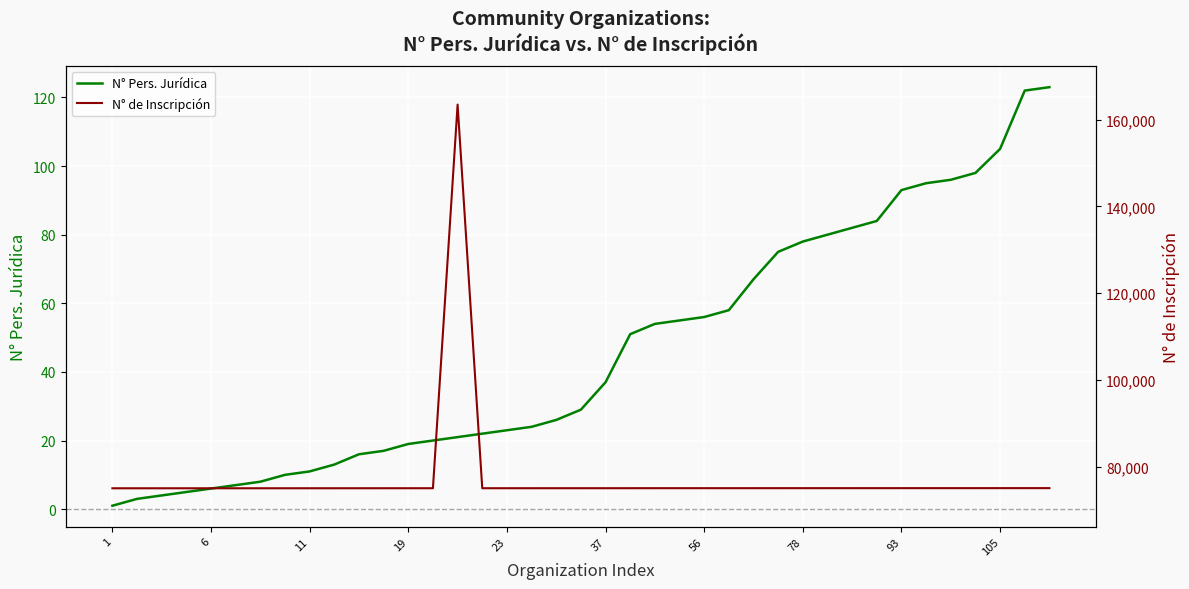

Reading right to left, transcribe all the data shown in this chart.

N° Pers. Jurídica: 123	122	105	98	96	95	93	84	82	80	78	75	67	58	56	55	54	51	37	29	26	24	23	22	21	20	19	17	16	13	11	10	8	7	6	5	4	3	1
N° de Inscripción: 75033	75032	75031	75030	75029	75028	75027	75026	75025	75024	75023	75022	75021	75020	75019	75018	75017	75016	75015	75014	75013	75012	75011	75010	163493	75009	75008	75007	75006	75005	75004	75003	75002	75001	75000	74999	74998	74997	74996